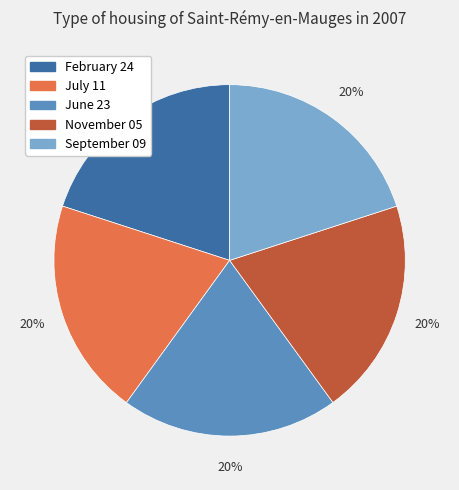

Is the sum of September 09 and July 11 greater than half?

No